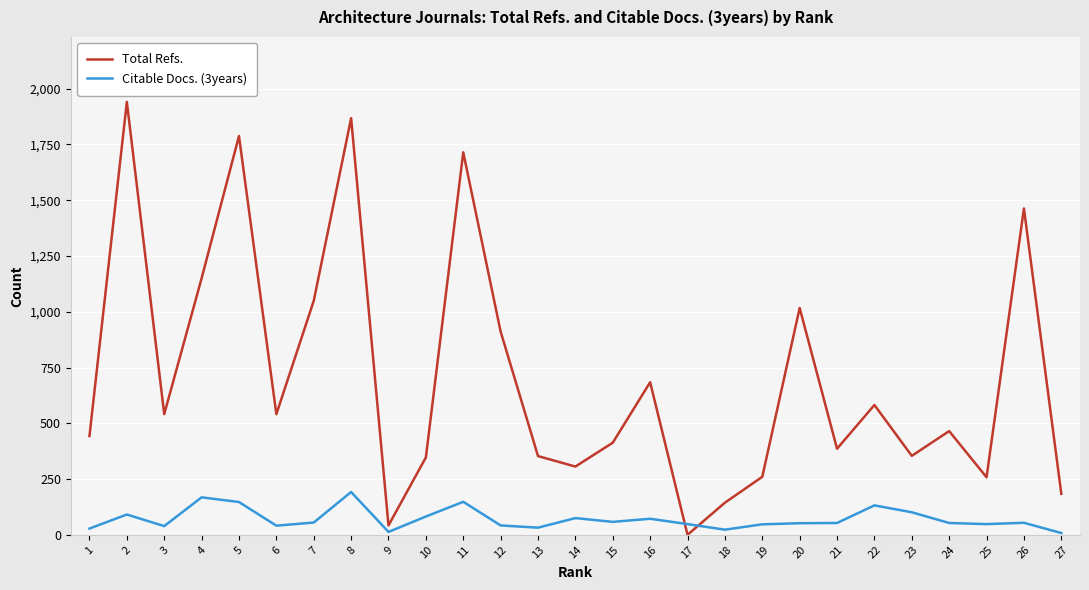

Which series has the largest range (max minus min)?

Total Refs.